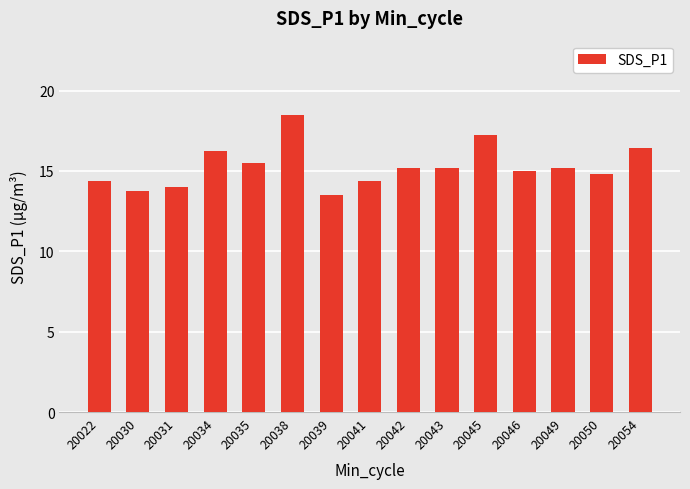

What is the value of the 3rd bar from the left?

14.0